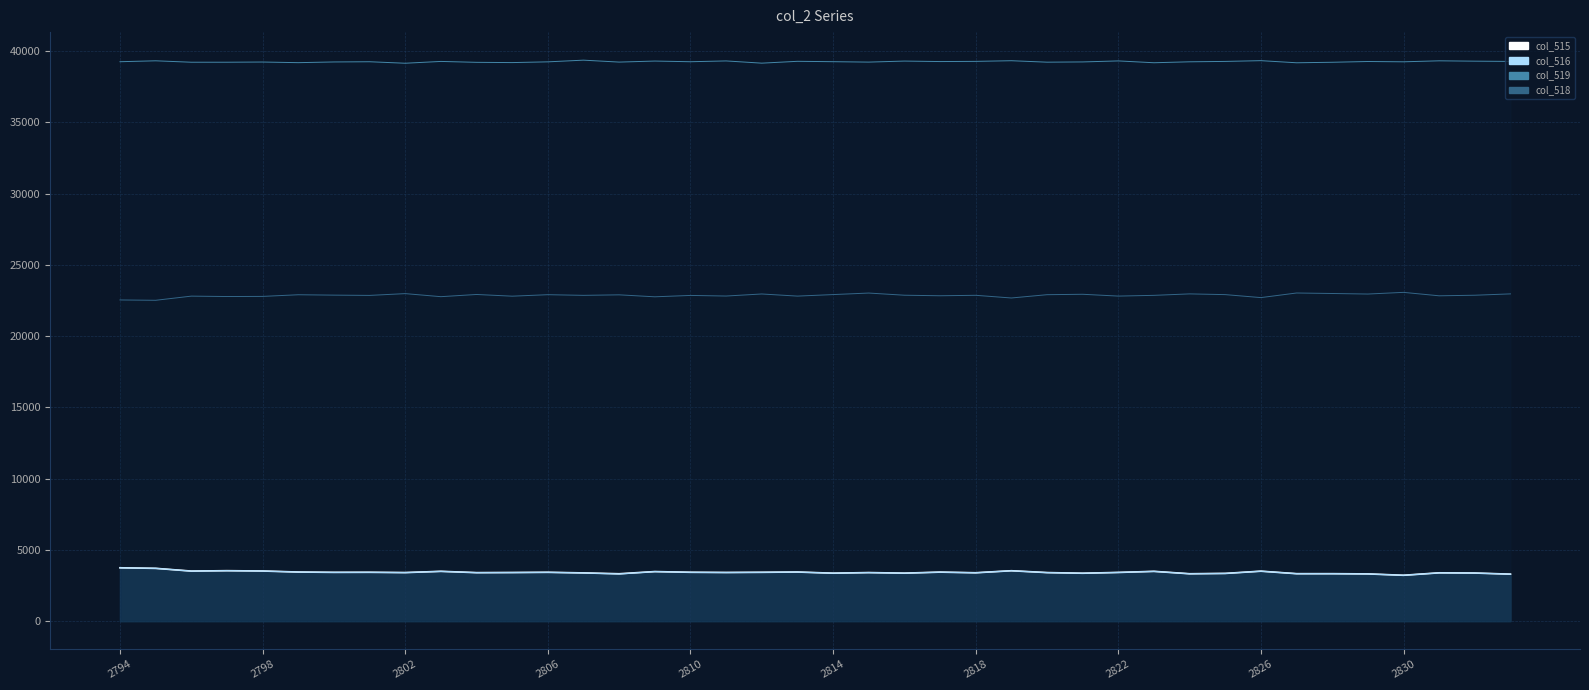

The col_515_line series shows 1768 at 19. True or false?

False